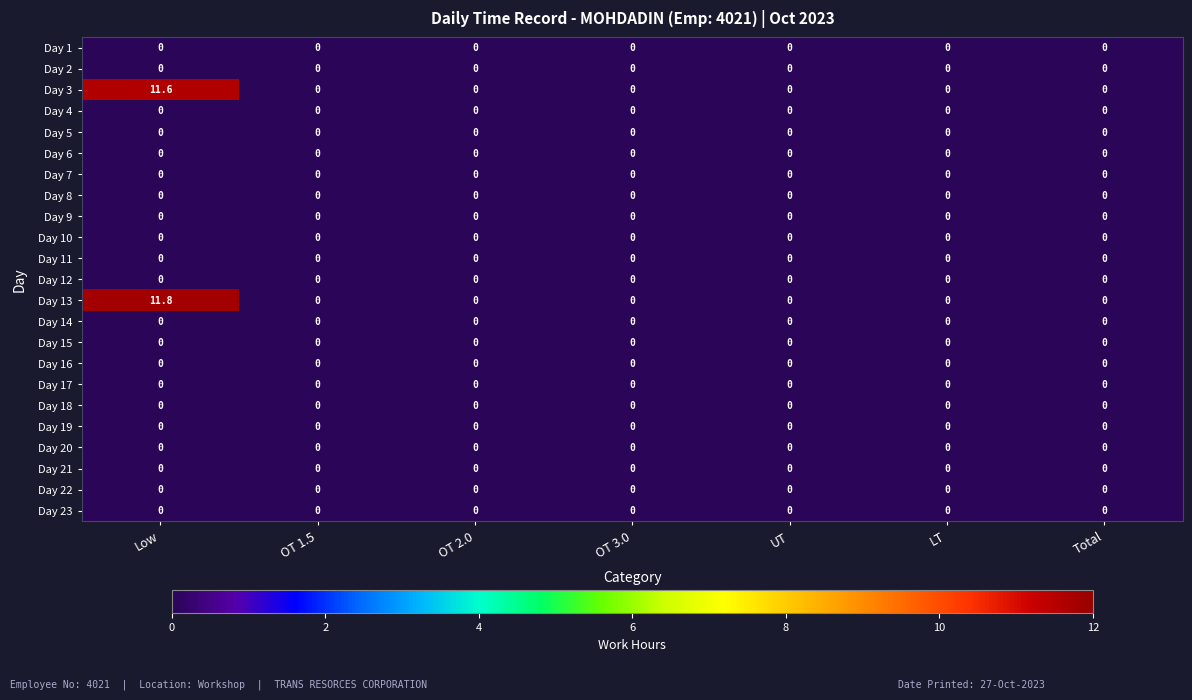

Count the number of categories in the chart.

7